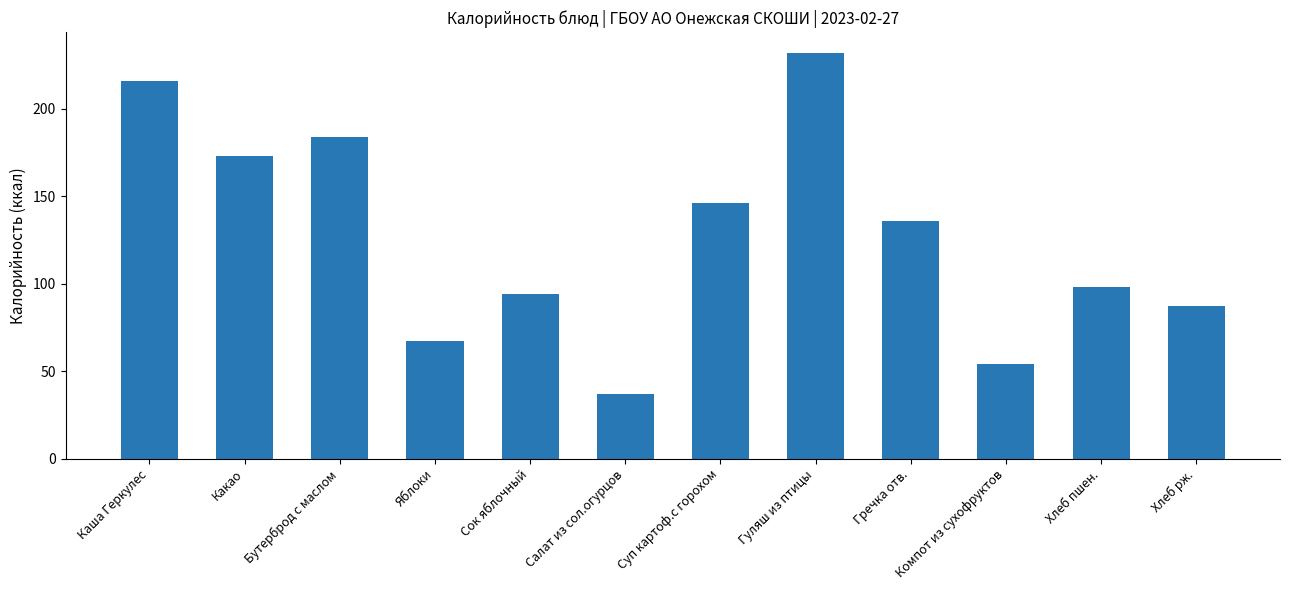

Reading left to right, what are all the values shown in this chart?

Каша Геркулес=216	Какао=173	Бутерброд с маслом=184	Яблоки=67	Сок яблочный=94	Салат из сол.огурцов=37	Суп картоф.с горохом=146	Гуляш из птицы=232	Гречка отв.=136	Компот из сухофруктов=54	Хлеб пшен.=98	Хлеб рж.=87